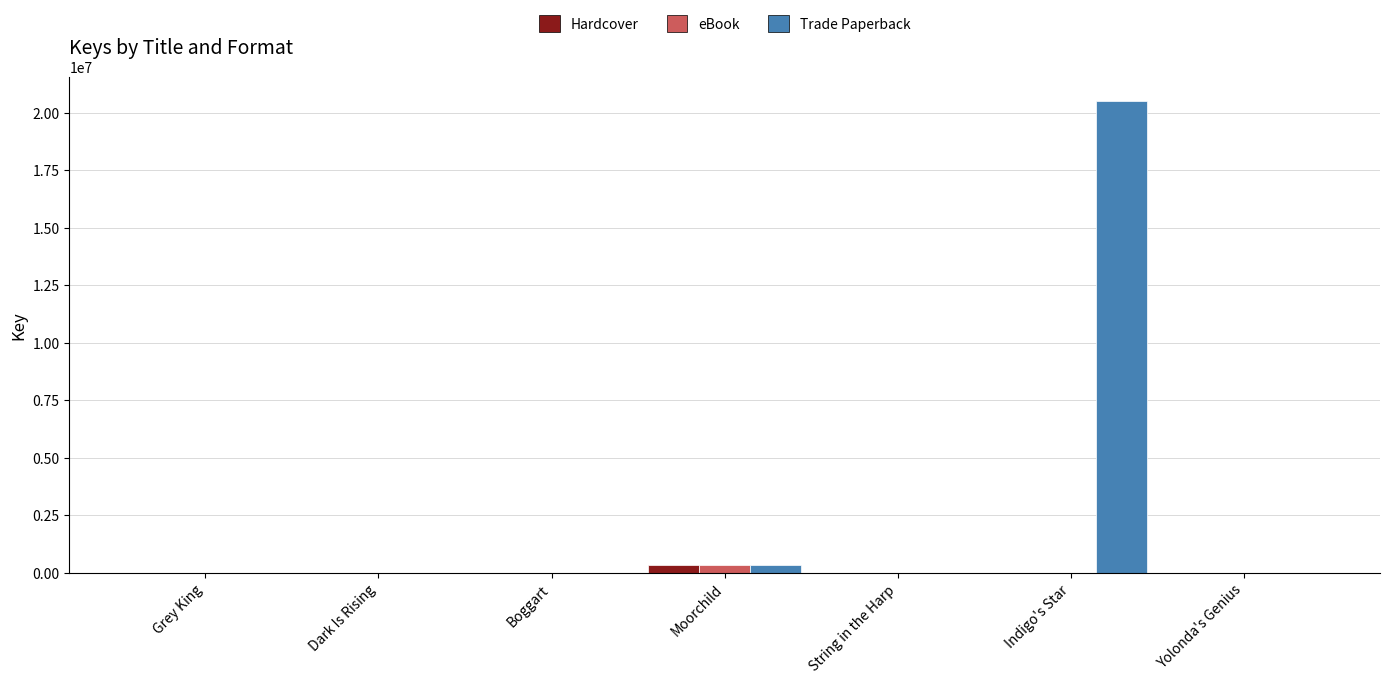

What is the sum of all eBook values?

368390